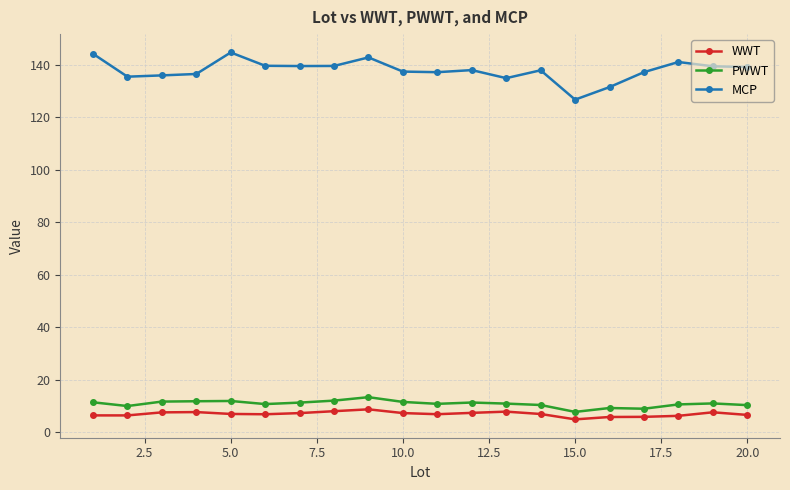

Rank the series by their maximum value, from lowest to highest.

WWT, PWWT, MCP